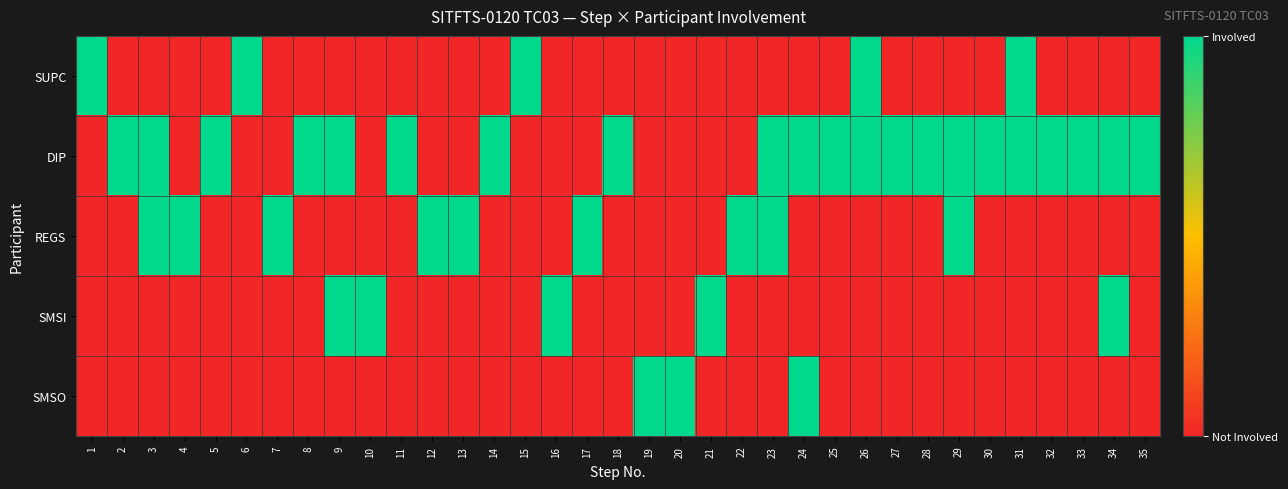

Rank the series at 14 from highest to lowest value.

DIP, SUPC, REGS, SMSI, SMSO